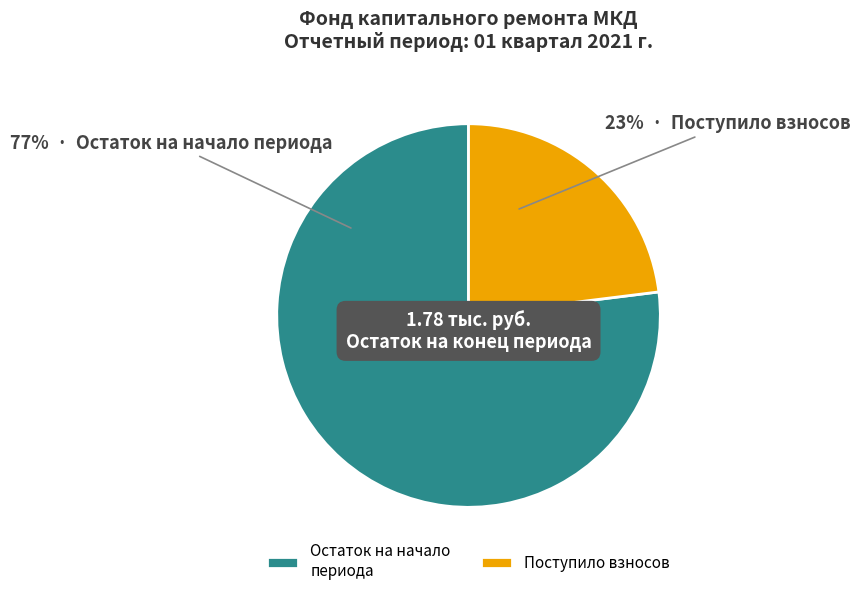

Combined, do Остаток на начало периода and Поступило взносов account for over 50%?

Yes